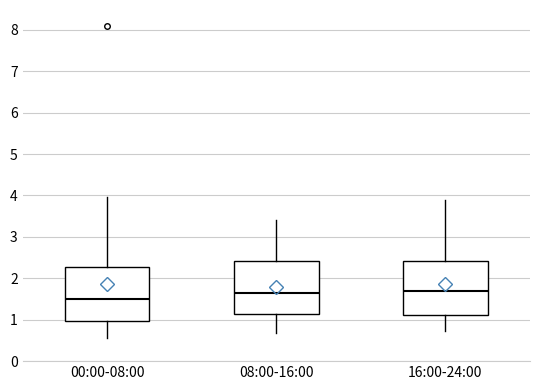

Which box's median line is the lowest?

00:00-08:00